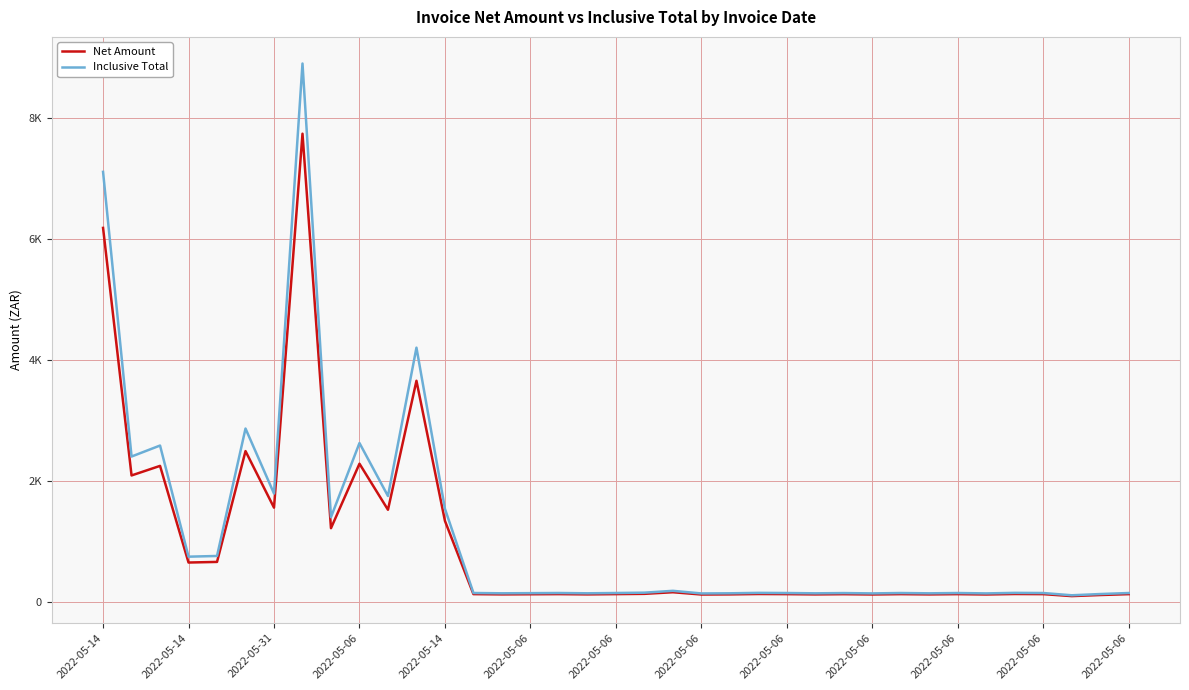

What are all the series names shown in the legend?

Net Amount, Inclusive Total